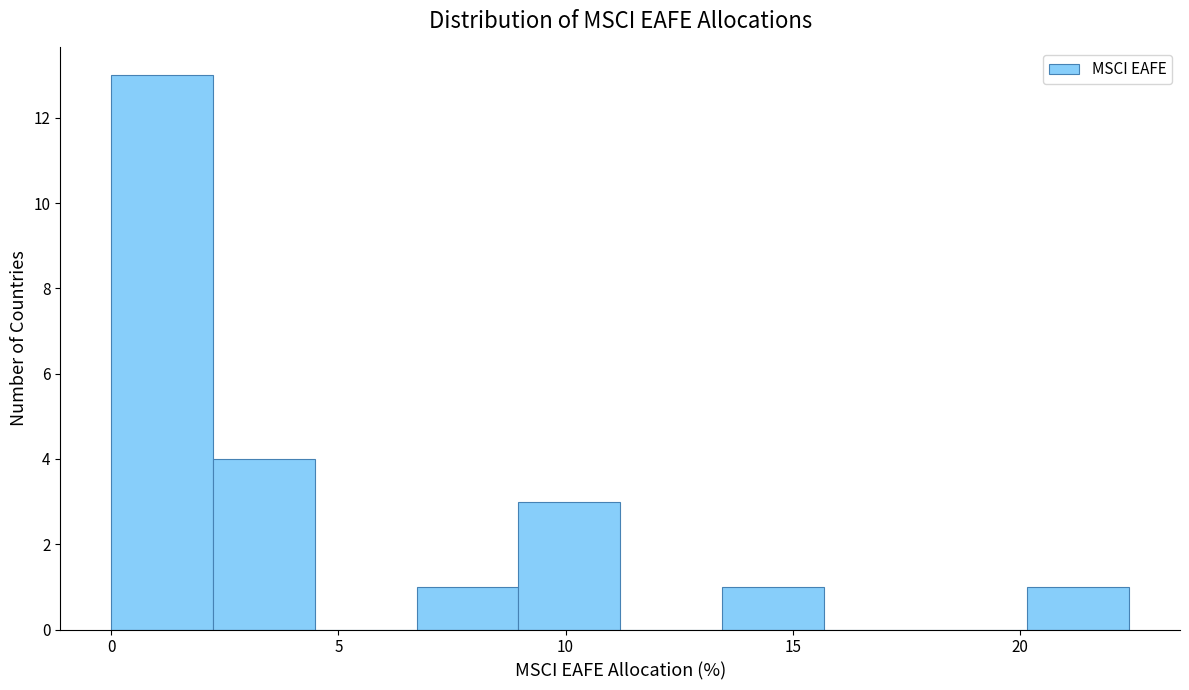

Reading left to right, list every bar in this chart as the range it spans on the x-axis followed by its height. Neither the bar edges nor the heights are printed on the chart, so give them approximately, as read against the axes.

0.0 to 2.0: 13
2.0 to 4.5: 4
4.5 to 6.5: 0
6.5 to 9.0: 1
9.0 to 11.0: 3
11.0 to 13.5: 0
13.5 to 15.5: 1
15.5 to 18.0: 0
18.0 to 20.0: 0
20.0 to 22.5: 1